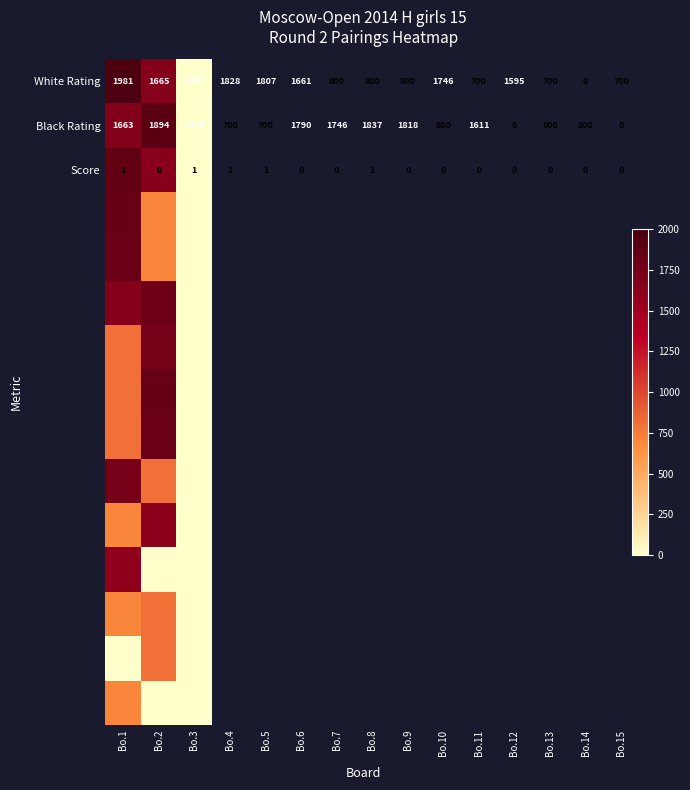

True or false: Black Rating has a value of 2449 at Bo.1.

False